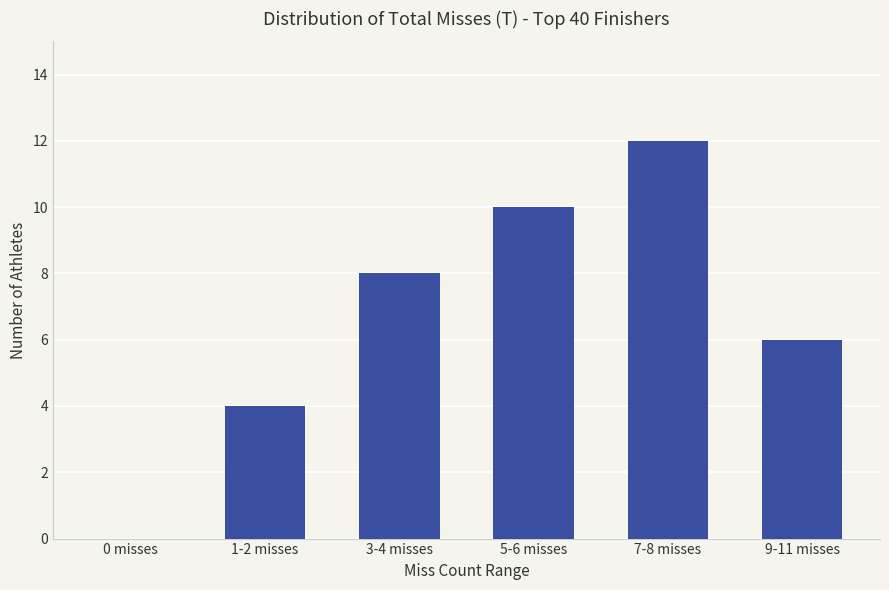

What is the change in value from 3-4 misses to 9-11 misses?

-2